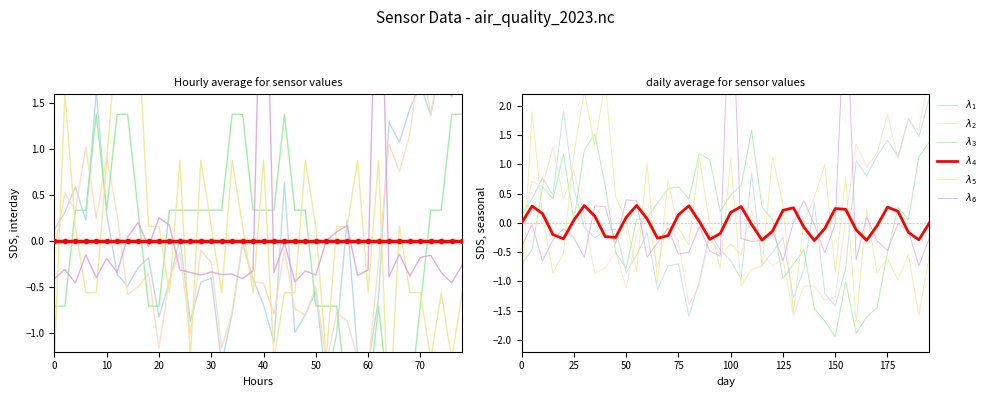

Which series has the largest total across all categories?

$\lambda_6$